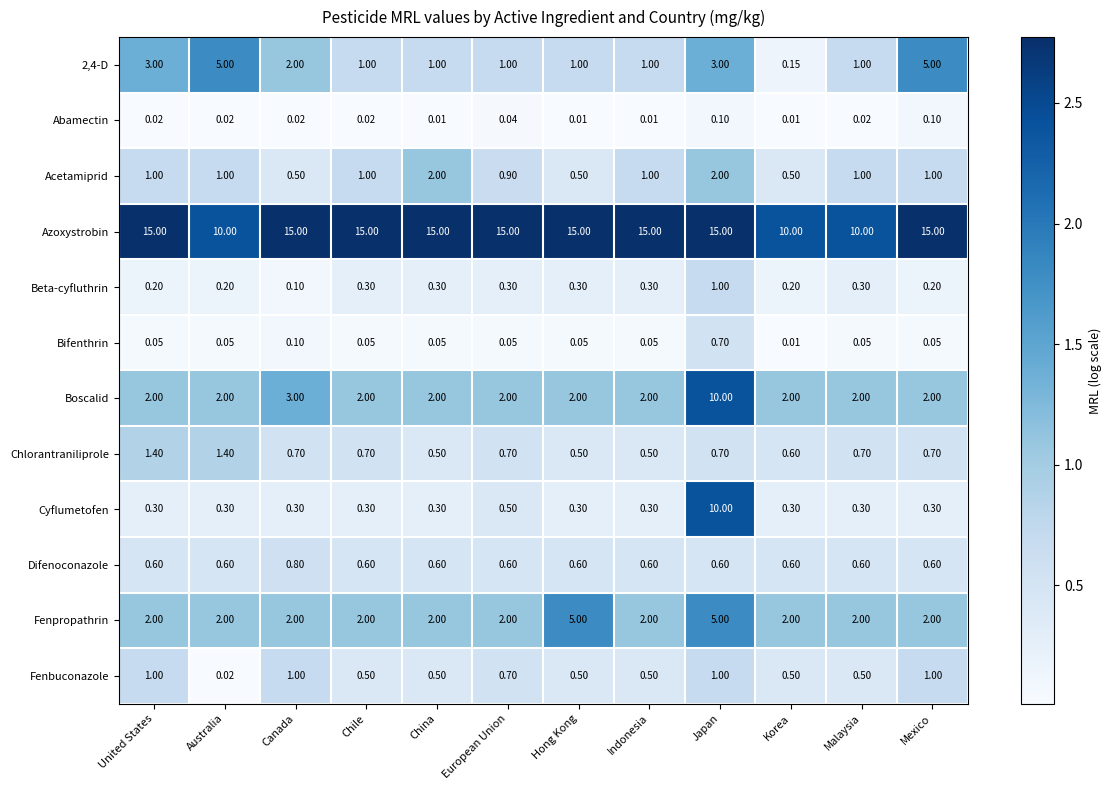

Where is Cyflumetofen nearest to the value 5?

European Union